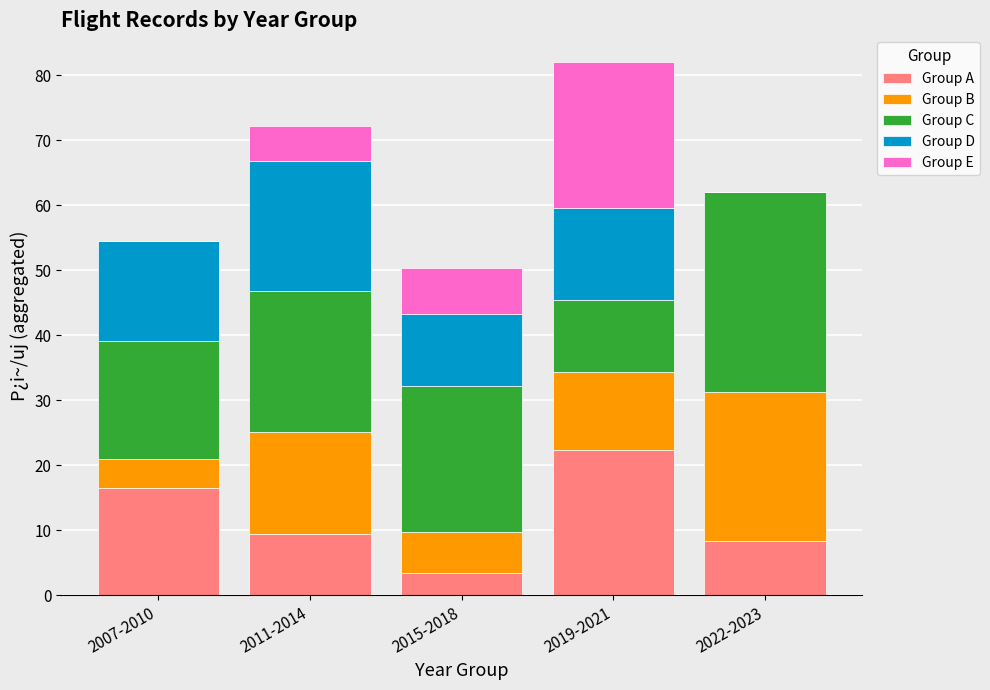

At which category is the sum across all series the highest?

2019-2021